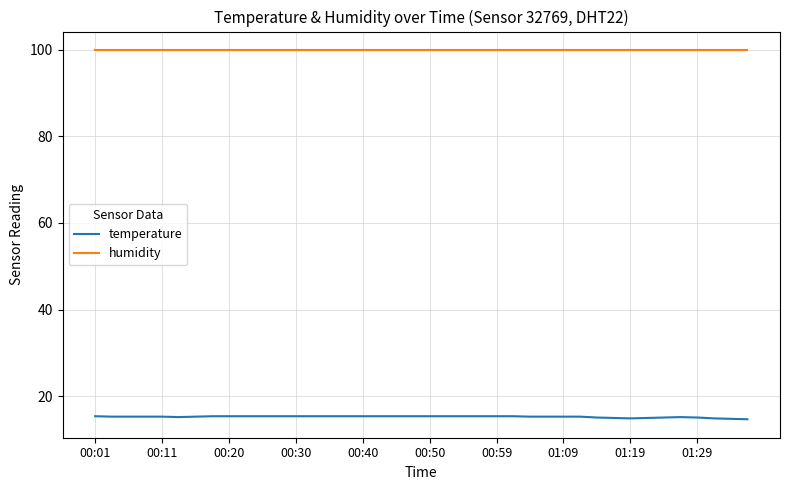

Which series has the largest range (max minus min)?

temperature